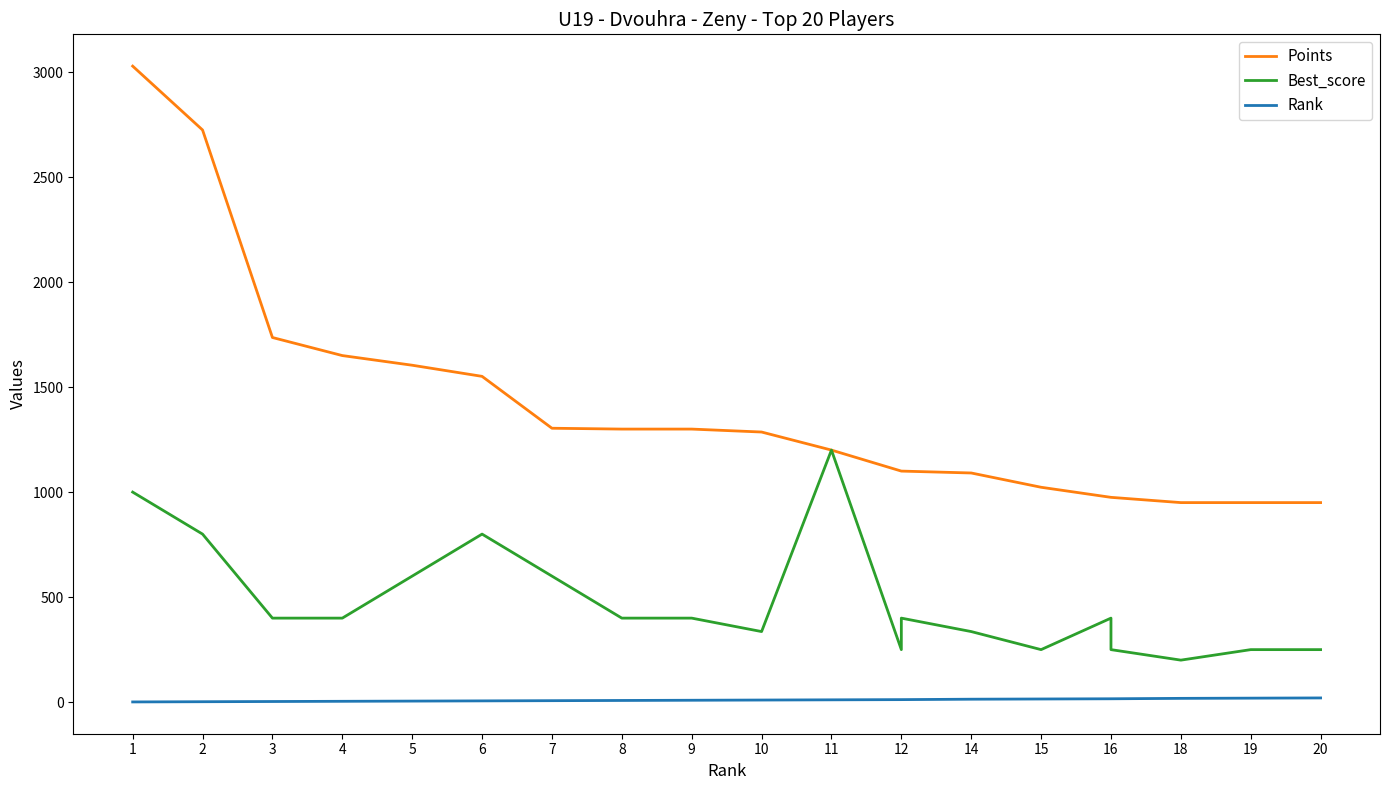

Rank the series by their maximum value, from highest to lowest.

Points, Best_score, Rank